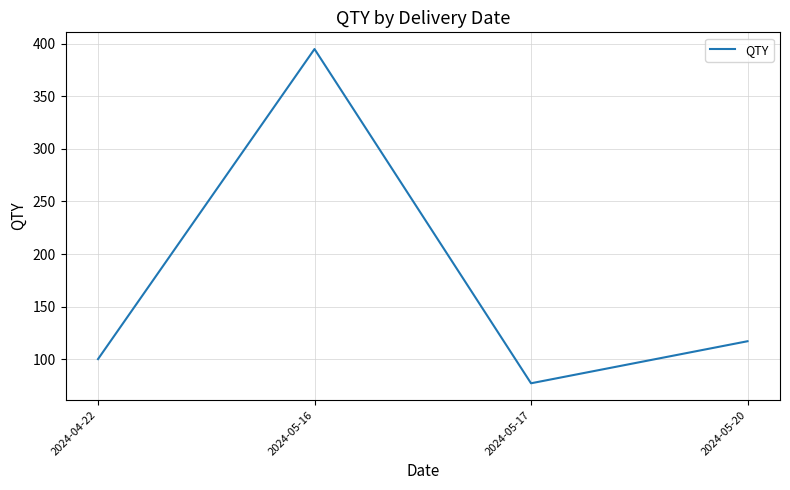

Approximately how many times larger is the value at 2024-05-20 compared to 2024-05-16?

0.3